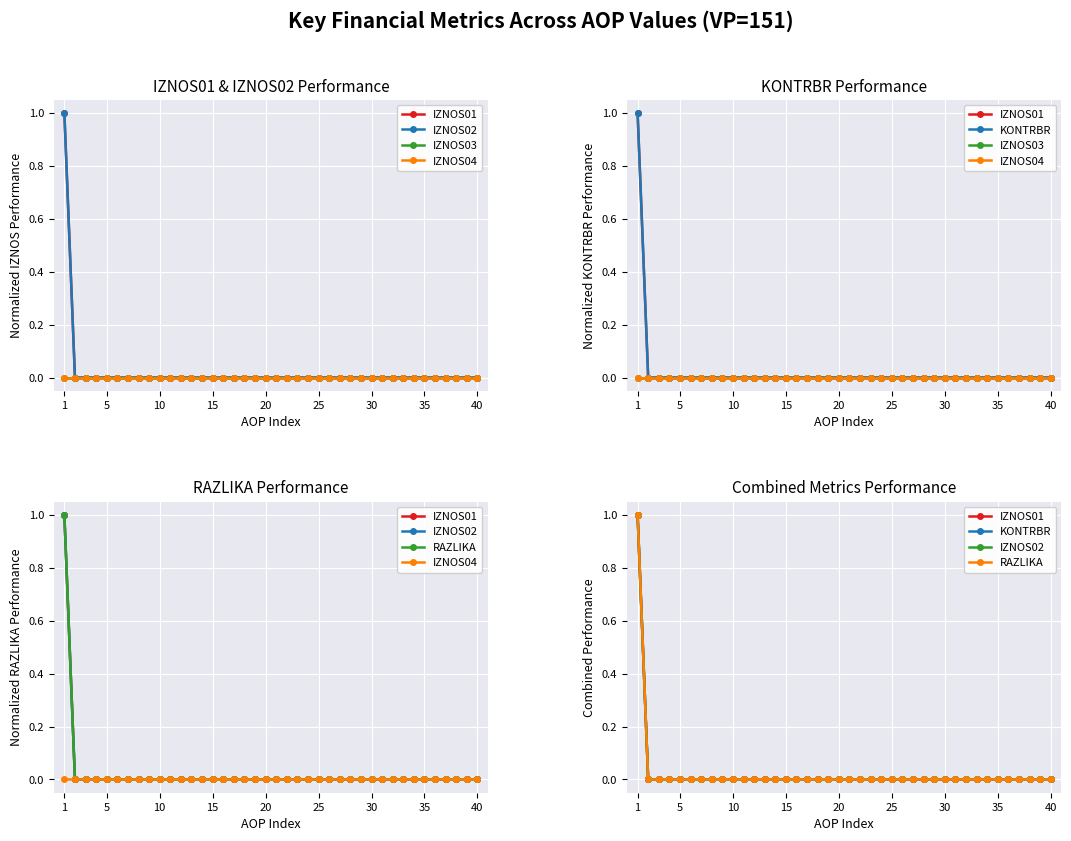

List the series in order of their peak value, lowest first.

IZNOS03, IZNOS04, IZNOS01, IZNOS02, KONTRBR, RAZLIKA